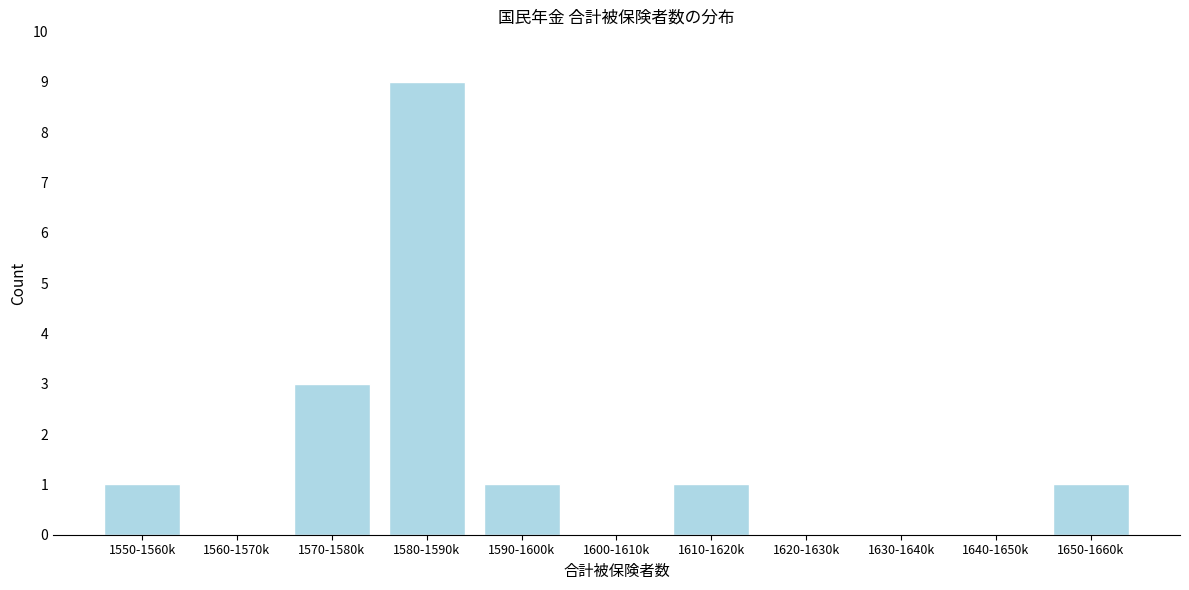

Reading left to right, extract all data points from this chart.

1550-1560k=1	1560-1570k=0	1570-1580k=3	1580-1590k=9	1590-1600k=1	1600-1610k=0	1610-1620k=1	1620-1630k=0	1630-1640k=0	1640-1650k=0	1650-1660k=1